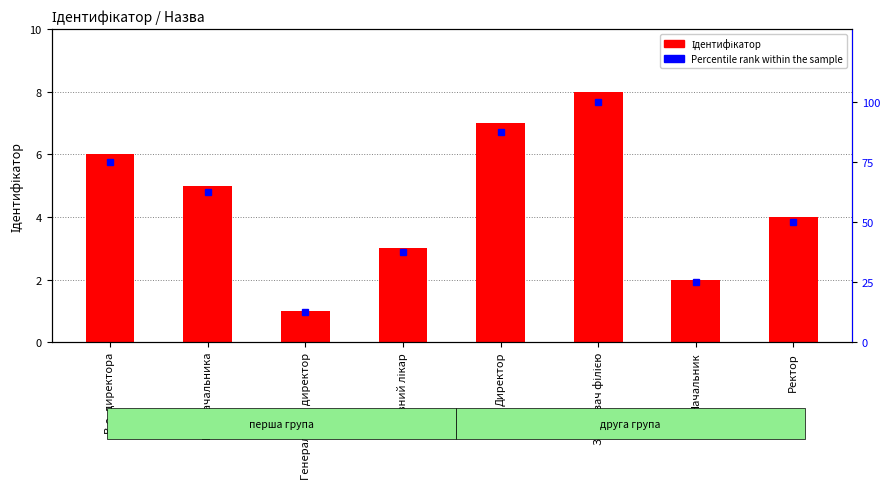

Reading left to right, extract all data points from this chart.

Ідентифікатор: В.о. директора=6.0	В.о. начальника=5.0	Генеральний директор=1.0	Головний лікар=3.0	Директор=7.0	Завідувач філією=8.0	Начальник=2.0	Ректор=4.0
Percentile rank within the sample: В.о. директора=75.0	В.о. начальника=62.5	Генеральний директор=12.5	Головний лікар=37.5	Директор=87.5	Завідувач філією=100.0	Начальник=25.0	Ректор=50.0